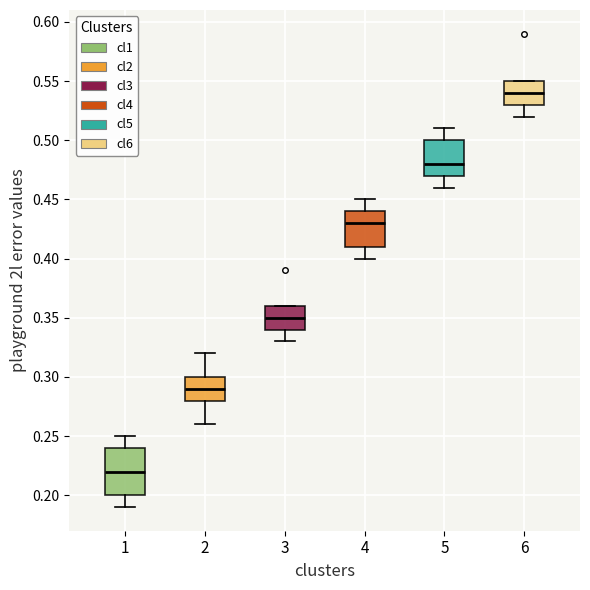

Reading left to right, transcribe this box plot: for each box, give where its median line is, the range the box spans, and where its two whiskers end, as read against the y-axis. The values are not printed on the chart, so give them approximately, as read against the axis.

1: median 0.22, box 0.20 to 0.24, whiskers 0.19 to 0.25
2: median 0.29, box 0.28 to 0.30, whiskers 0.26 to 0.32
3: median 0.35, box 0.34 to 0.36, whiskers 0.33 to 0.36
4: median 0.43, box 0.41 to 0.44, whiskers 0.40 to 0.45
5: median 0.48, box 0.47 to 0.50, whiskers 0.46 to 0.51
6: median 0.54, box 0.53 to 0.55, whiskers 0.52 to 0.55